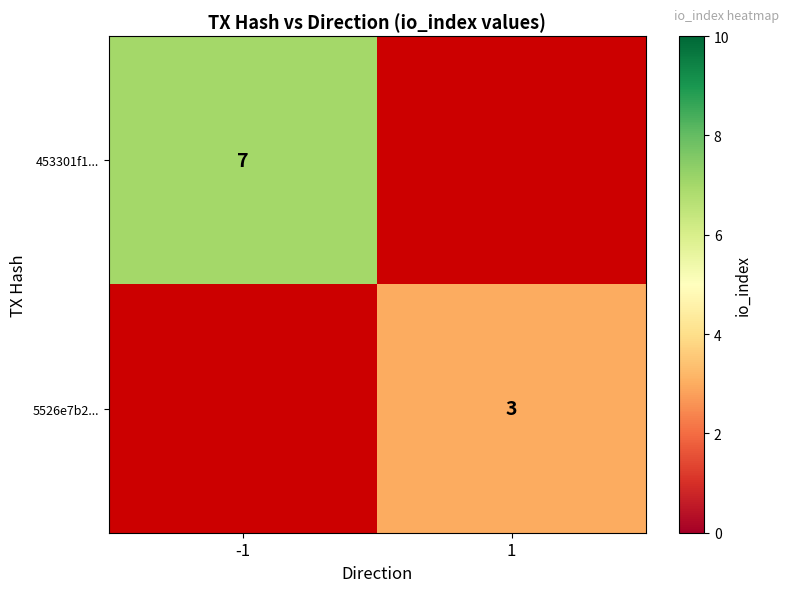

True or false: 453301f1... has a value of 10 at -1.

False